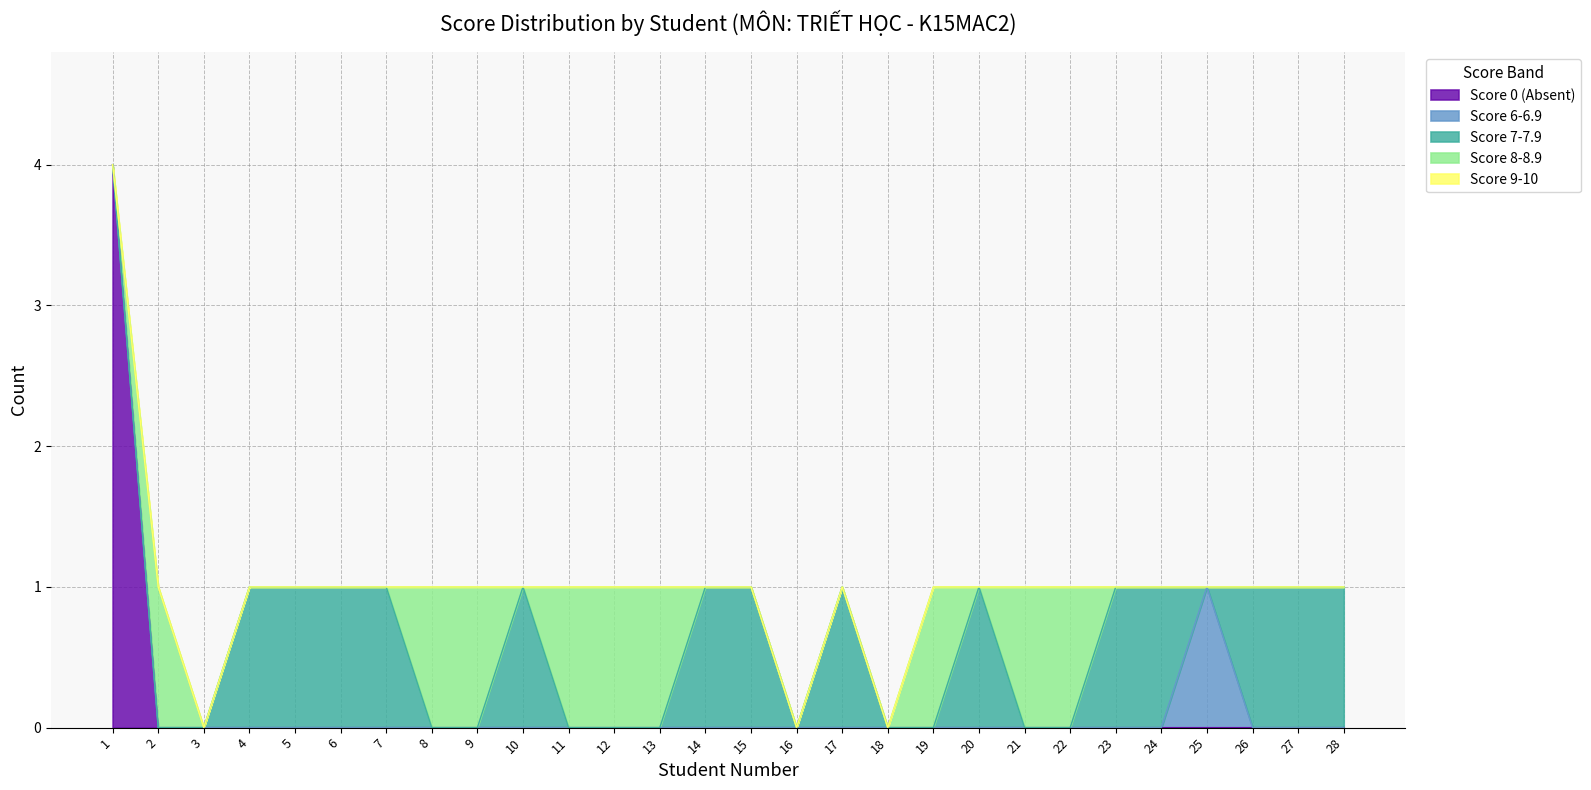

Where is Score 7-7.9 nearest to the value 0?

1